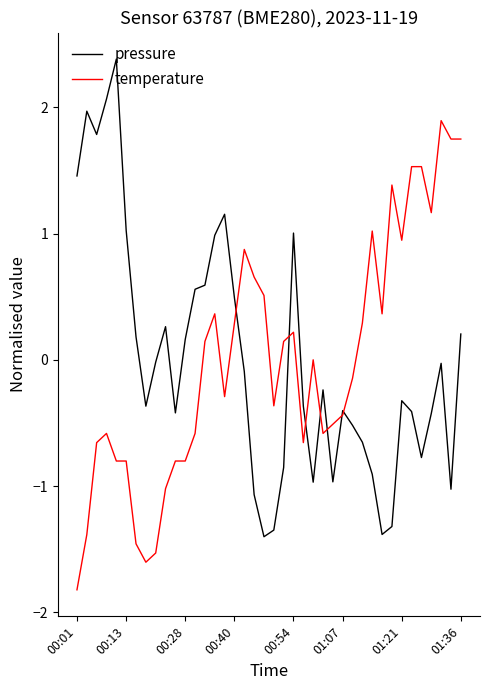

How many lines are shown in the chart?

2